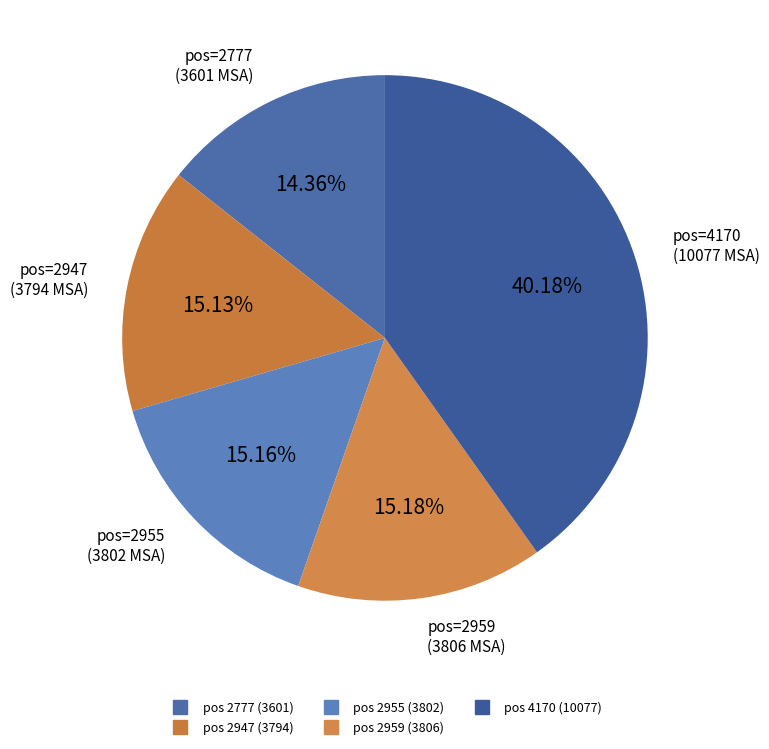

Count the number of slices in the pie.

5